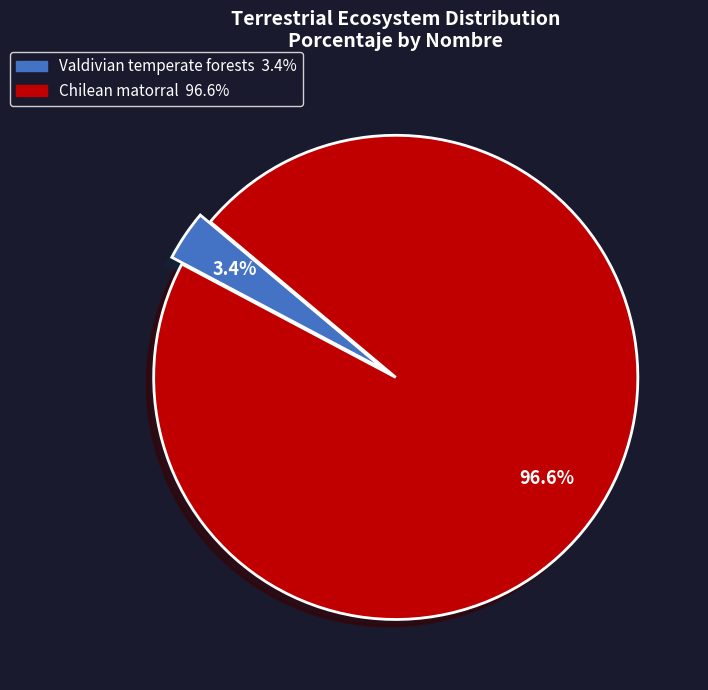

Rank the categories by value from lowest to highest.

Valdivian temperate forests, Chilean matorral